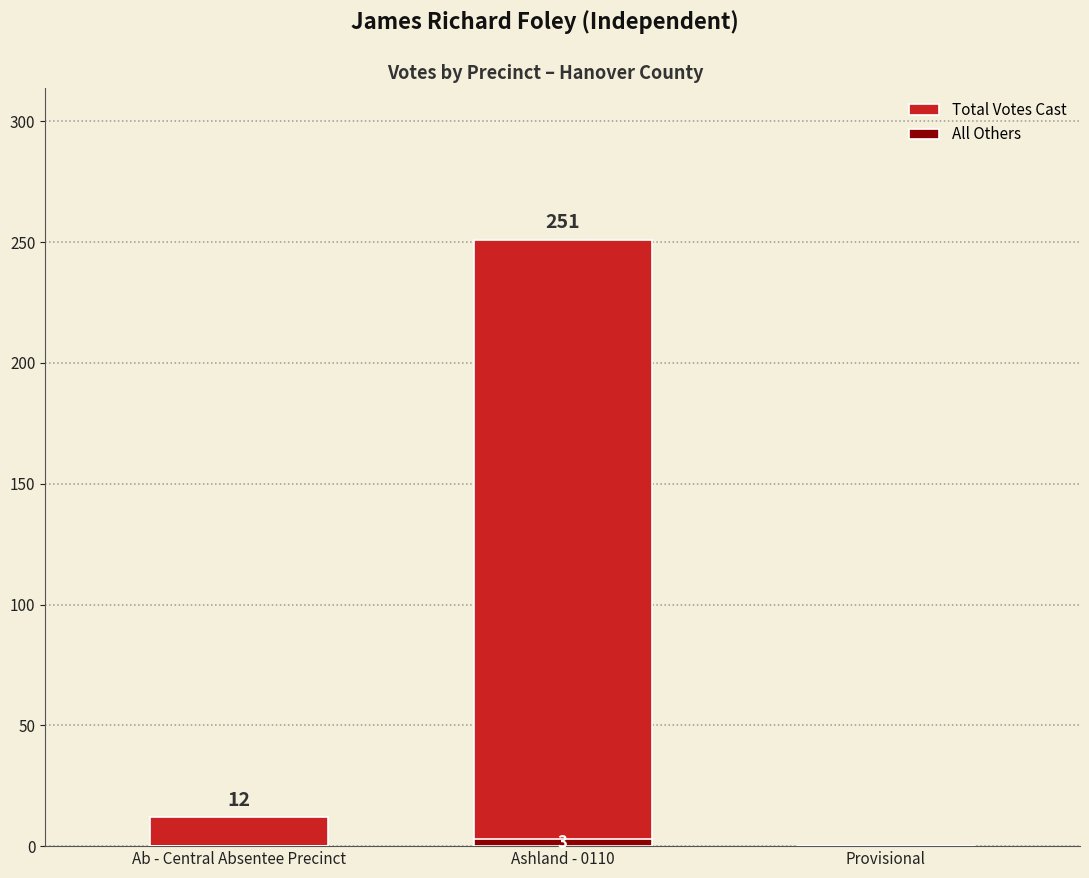

What is the sum of the All Others values at Ashland - 0110 and Provisional?

3